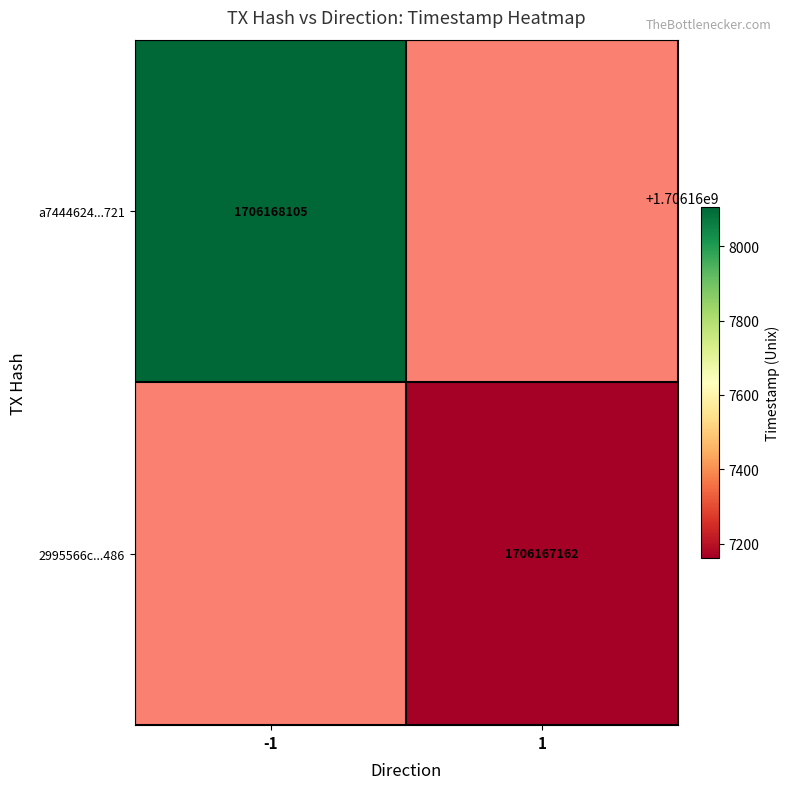

The a7444624f1988ec3abbdbb7620c592e436ff721 series shows 363273841 at 1. True or false?

False